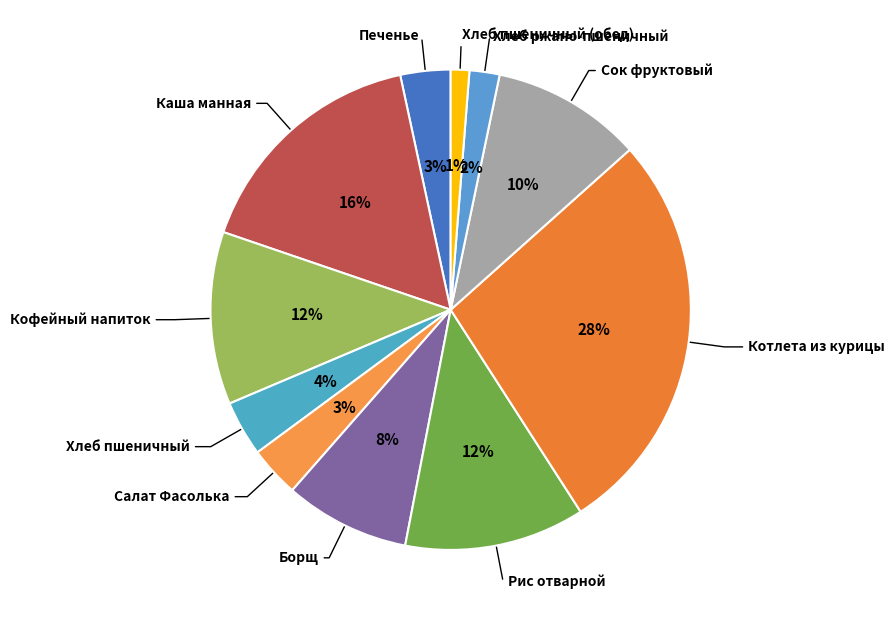

Is it true that Салат Фасолька is 3% of the pie?

True